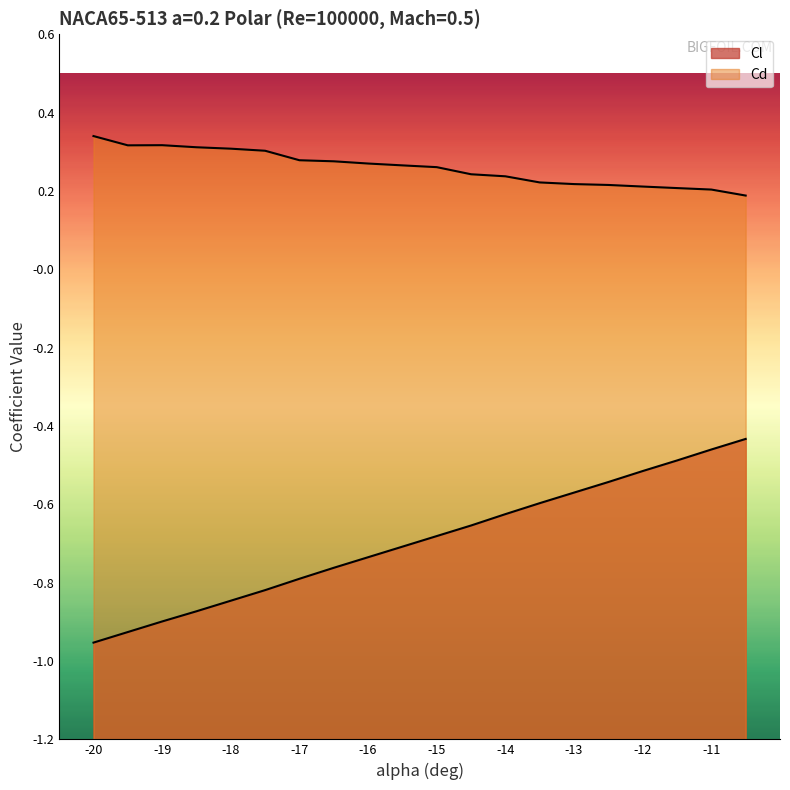

Which series has the largest range (max minus min)?

Cl